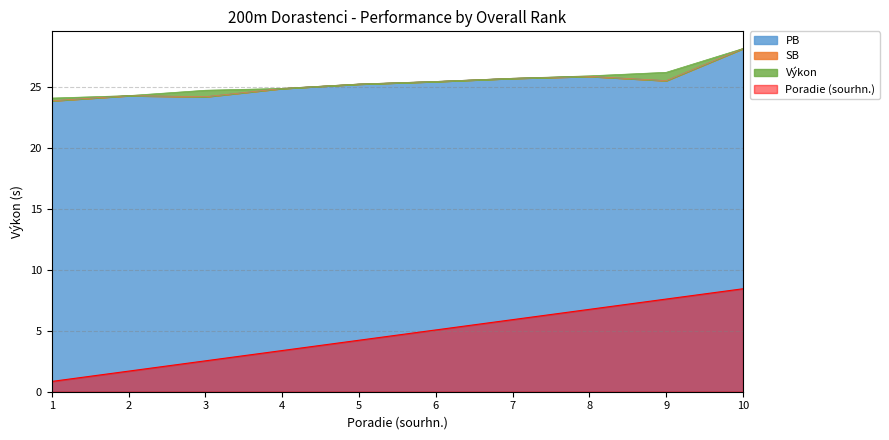

What is the approximate value of Výkon at 9?

26.2